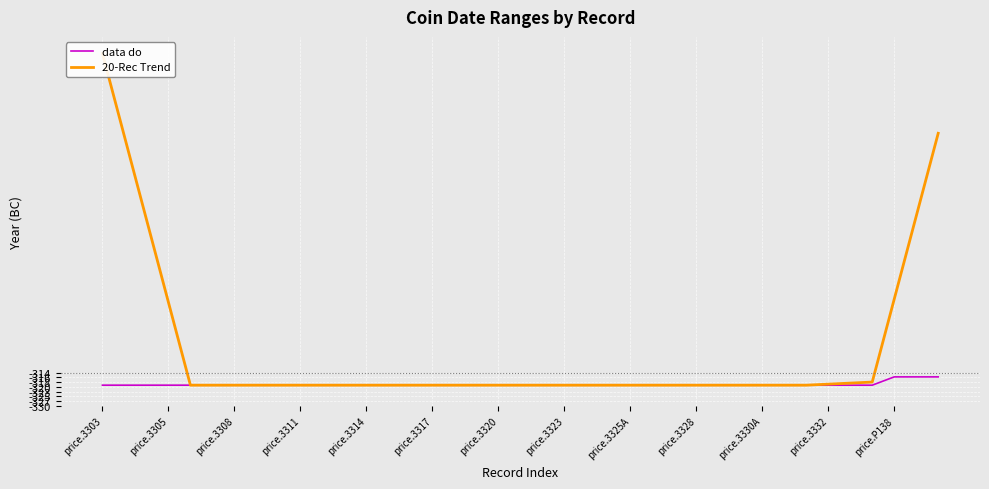

What is the minimum value for data do?

-320